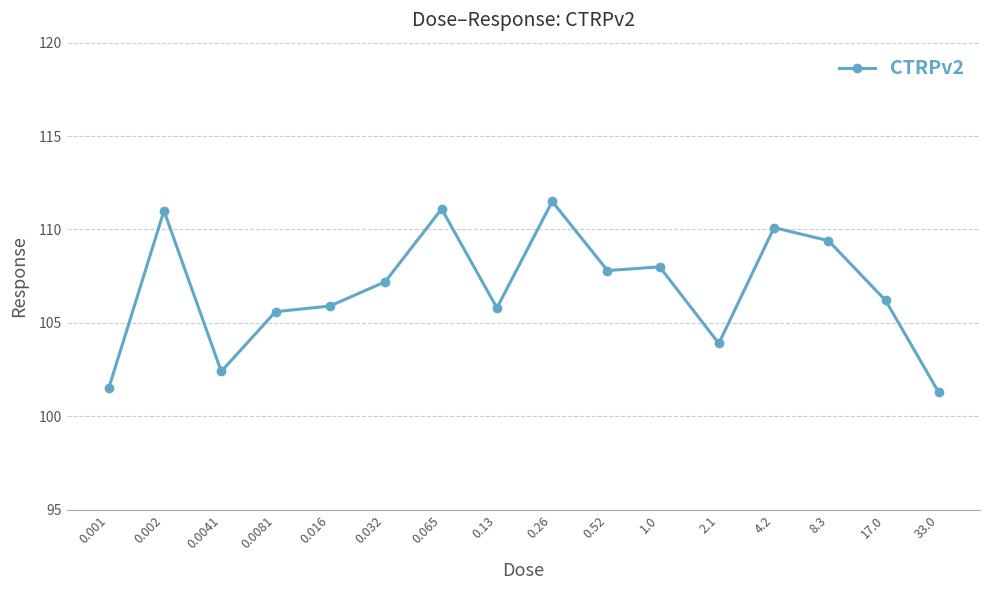

What is the value of the 7th point from the left?

111.1